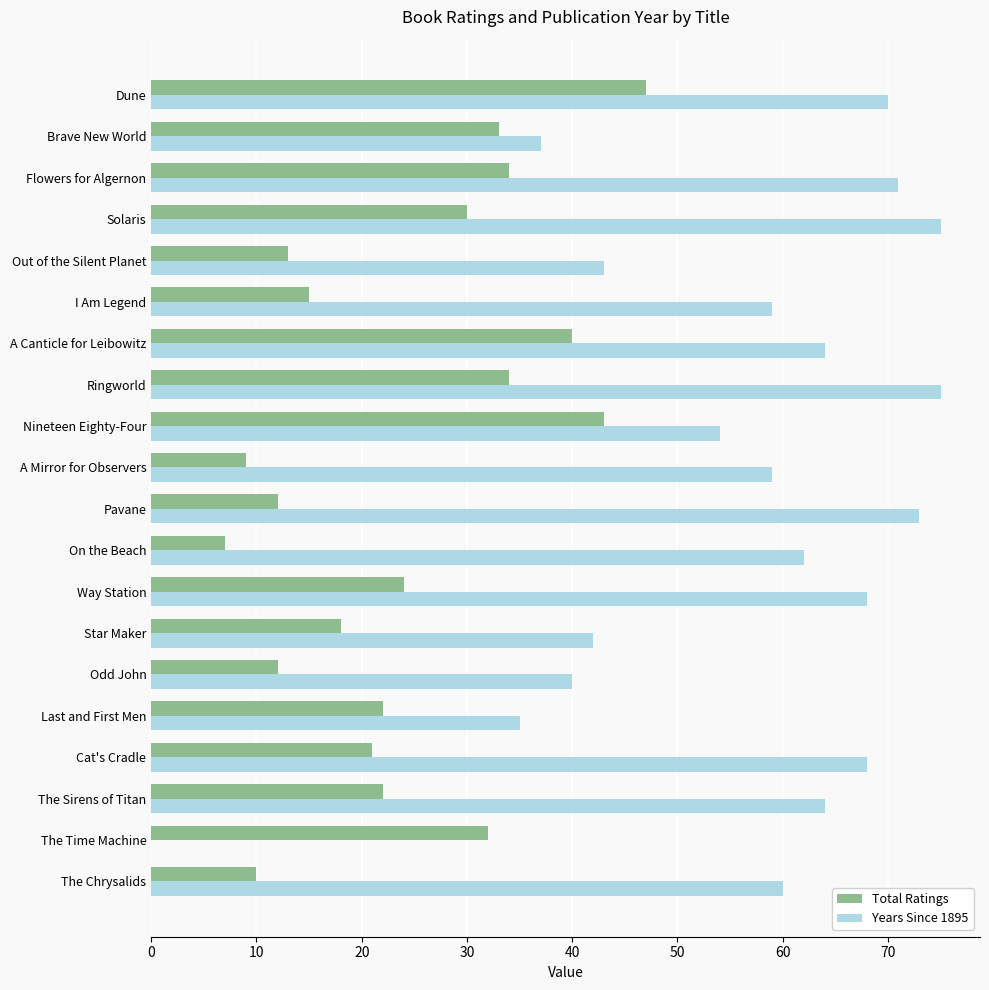

Which series changed the most between Cat's Cradle and Dune?

Total Ratings